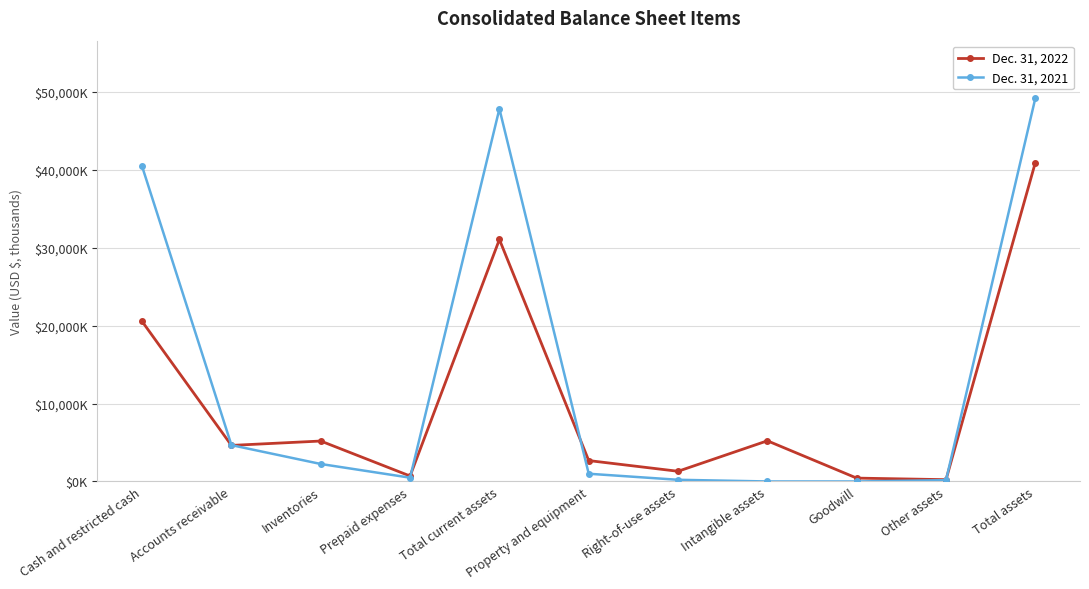

Which category has the highest value in the Dec. 31, 2021 series?

Total assets